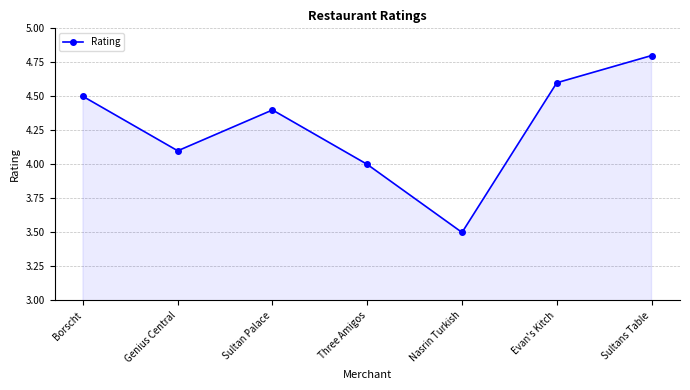

Where is the first local maximum?

Sultan Palace